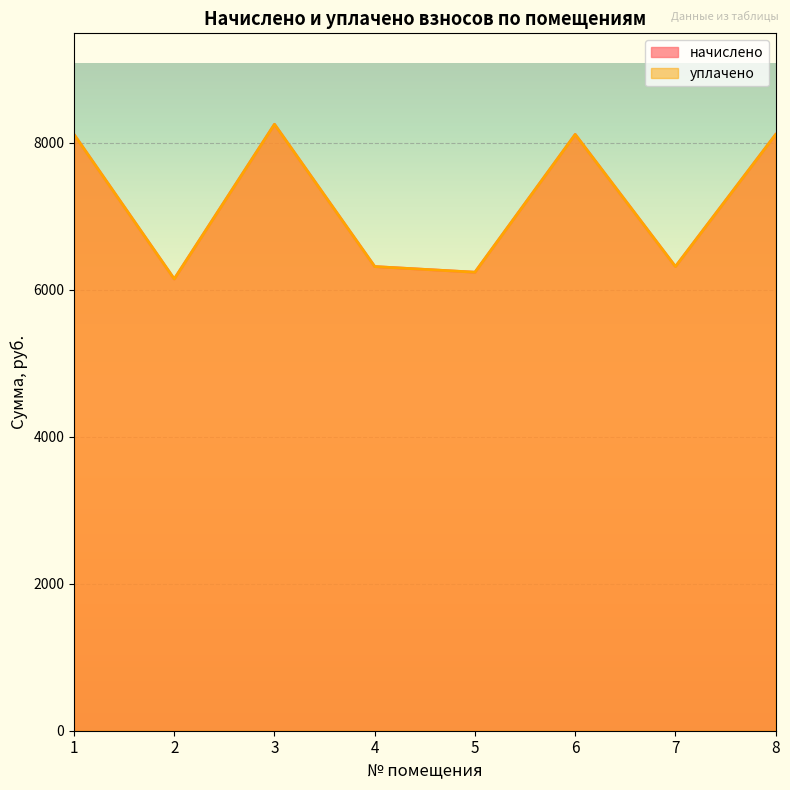

Rank the series at 7 from lowest to highest value.

начислено, уплачено